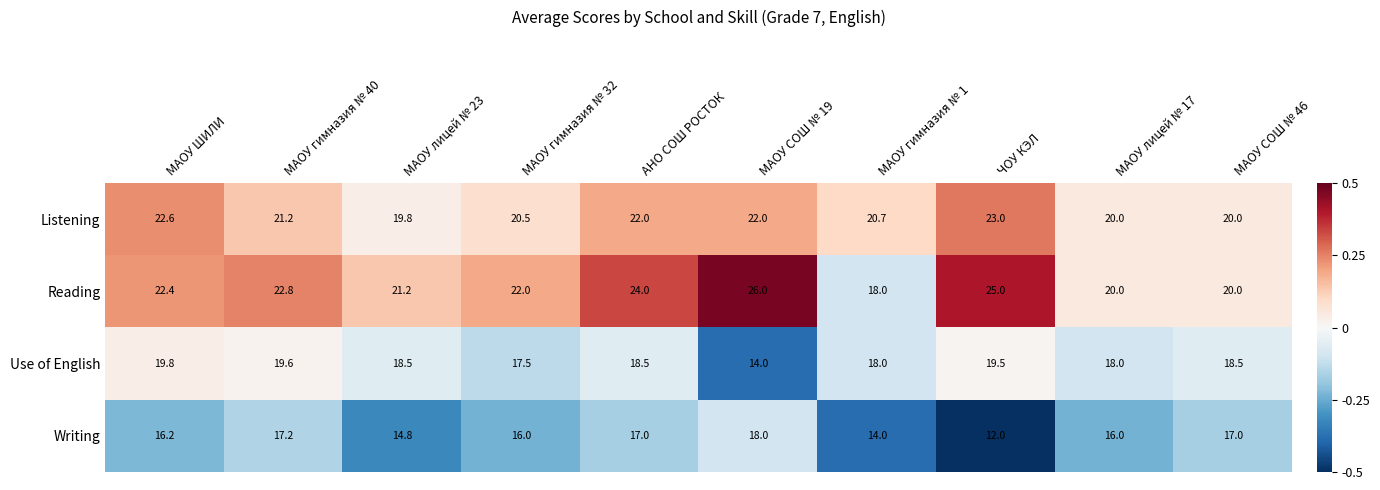

At which category is the sum across all series the highest?

АНО СОШ РОСТОК